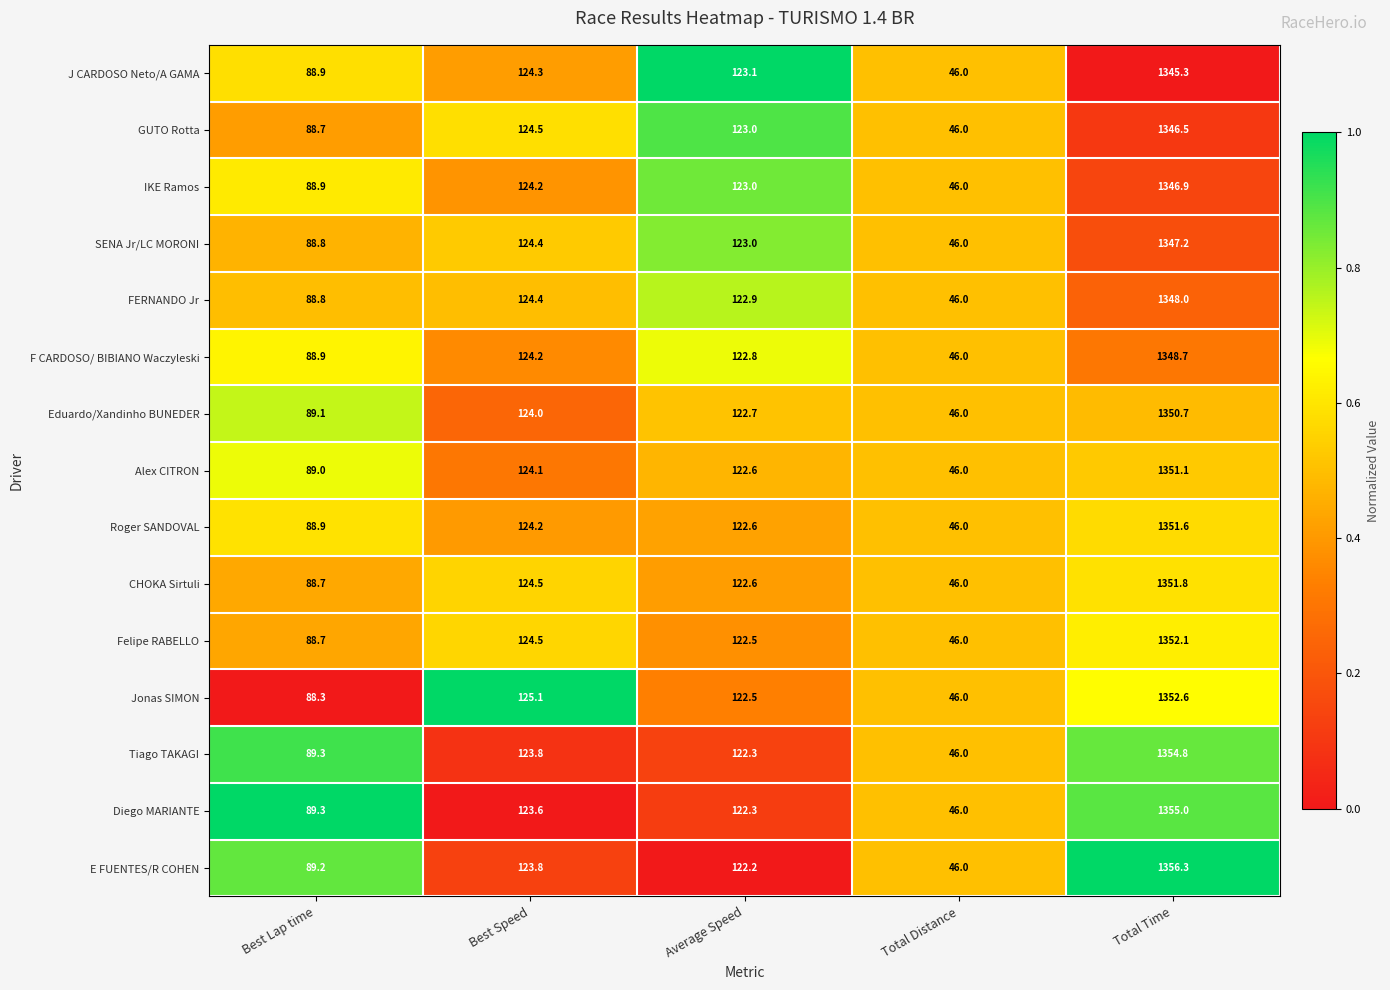

Which category has the highest value in the F CARDOSO/ BIBIANO Waczyleski series?

Total Time